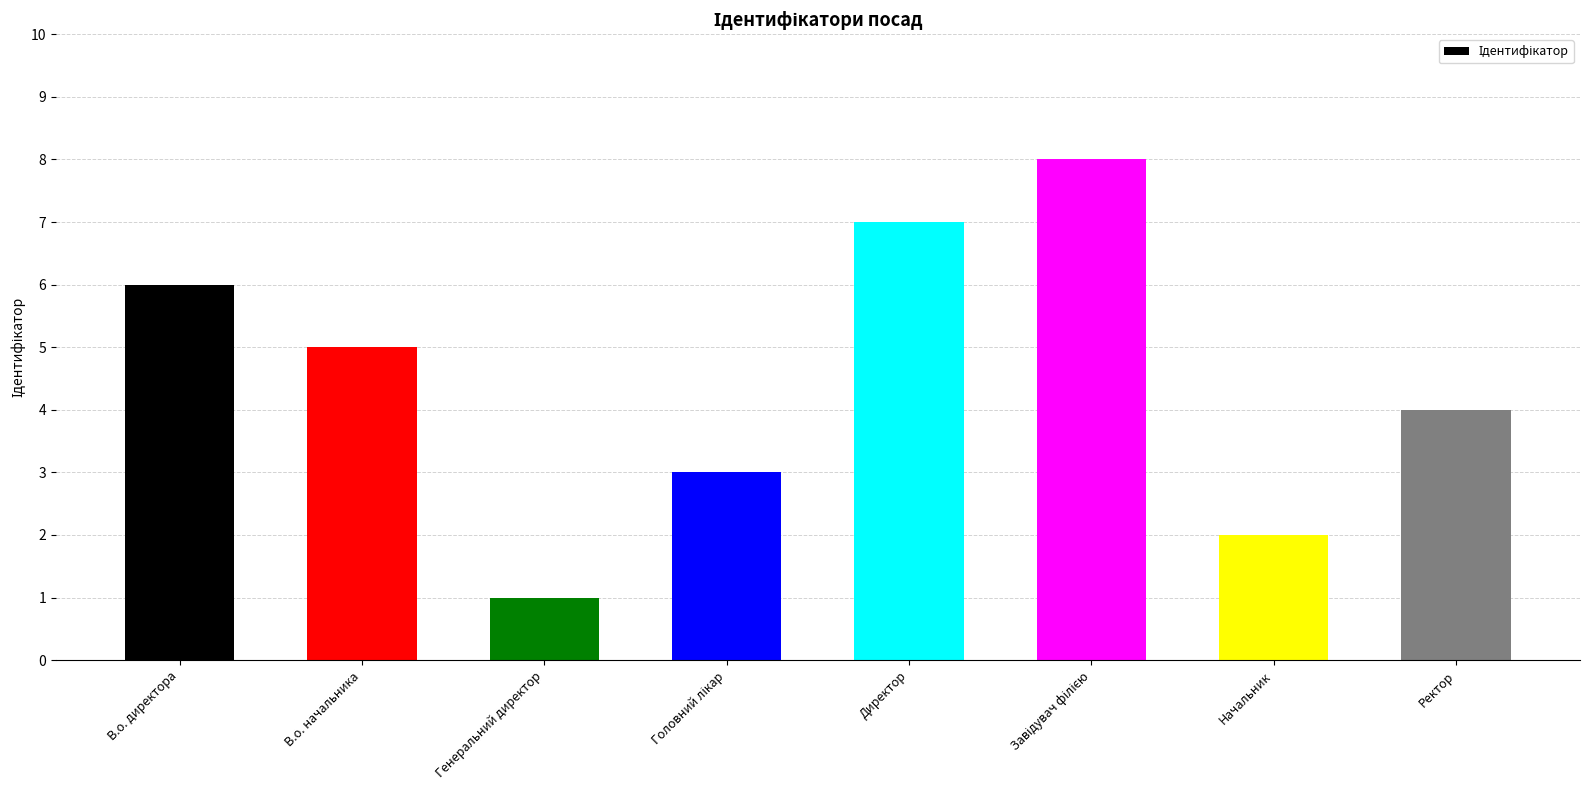

Are the bars grouped side by side (vs. stacked)?

No